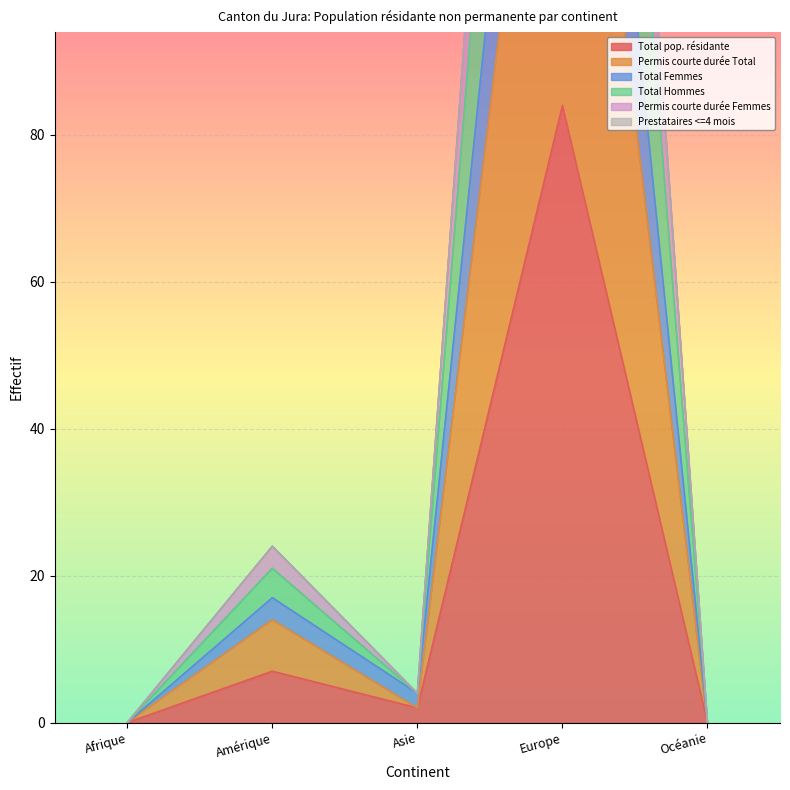

What is the difference between the maximum and second lowest values in the Permis courte durée Total series?

165